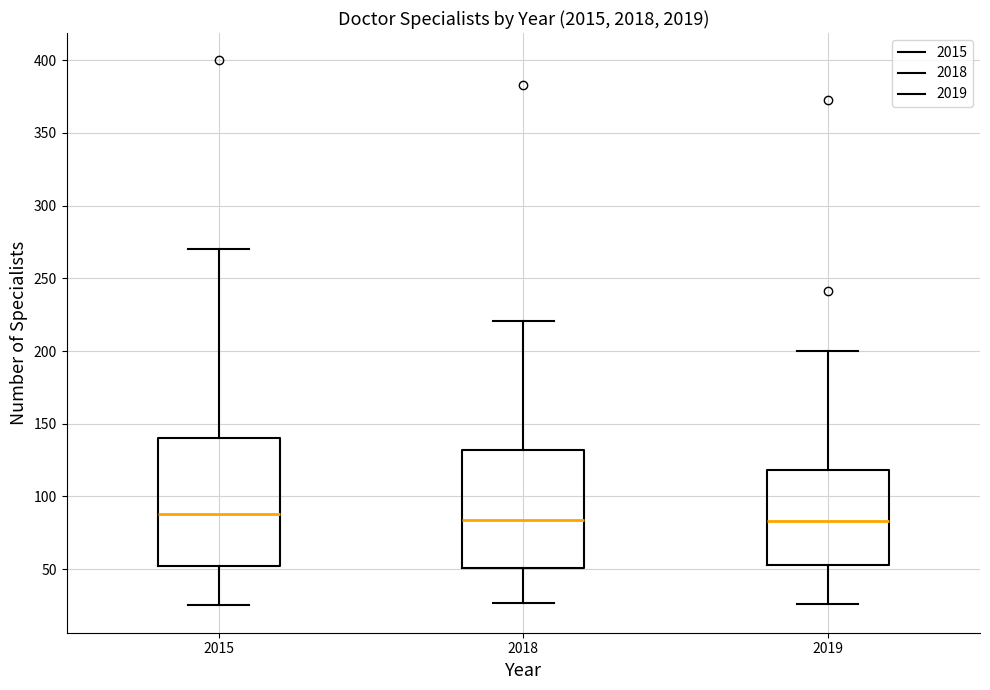

Which box is the tallest, from its lower edge to its upper edge?

2015